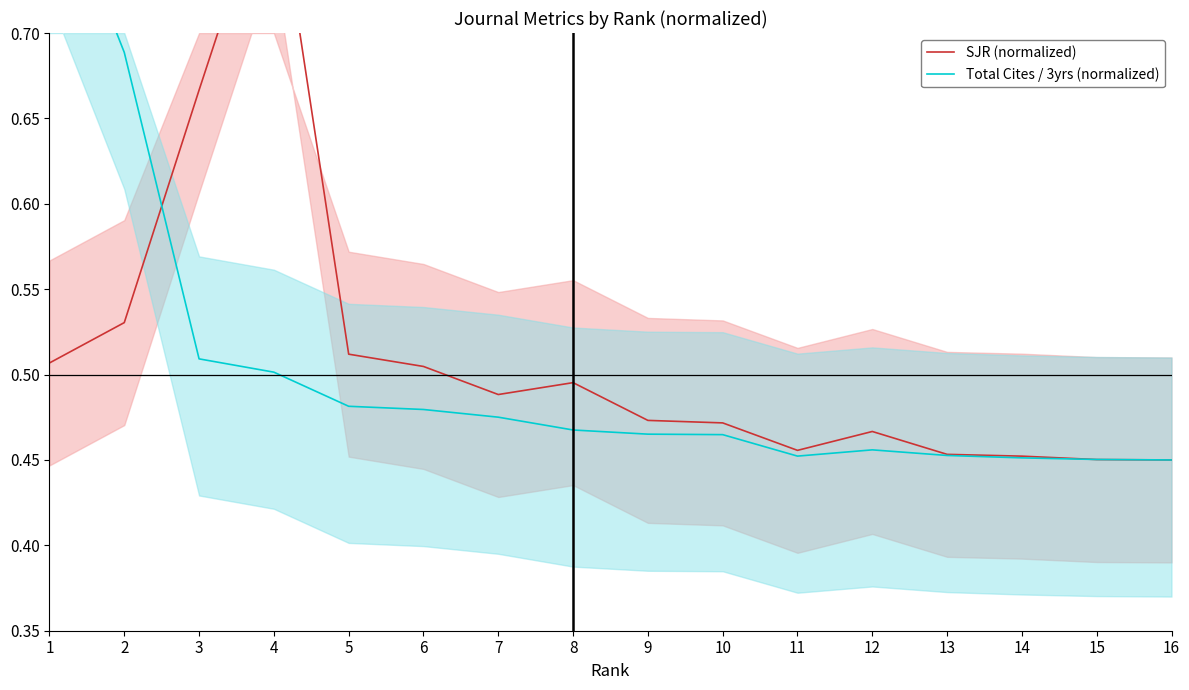

Which has a higher value, 13 or 6?

6